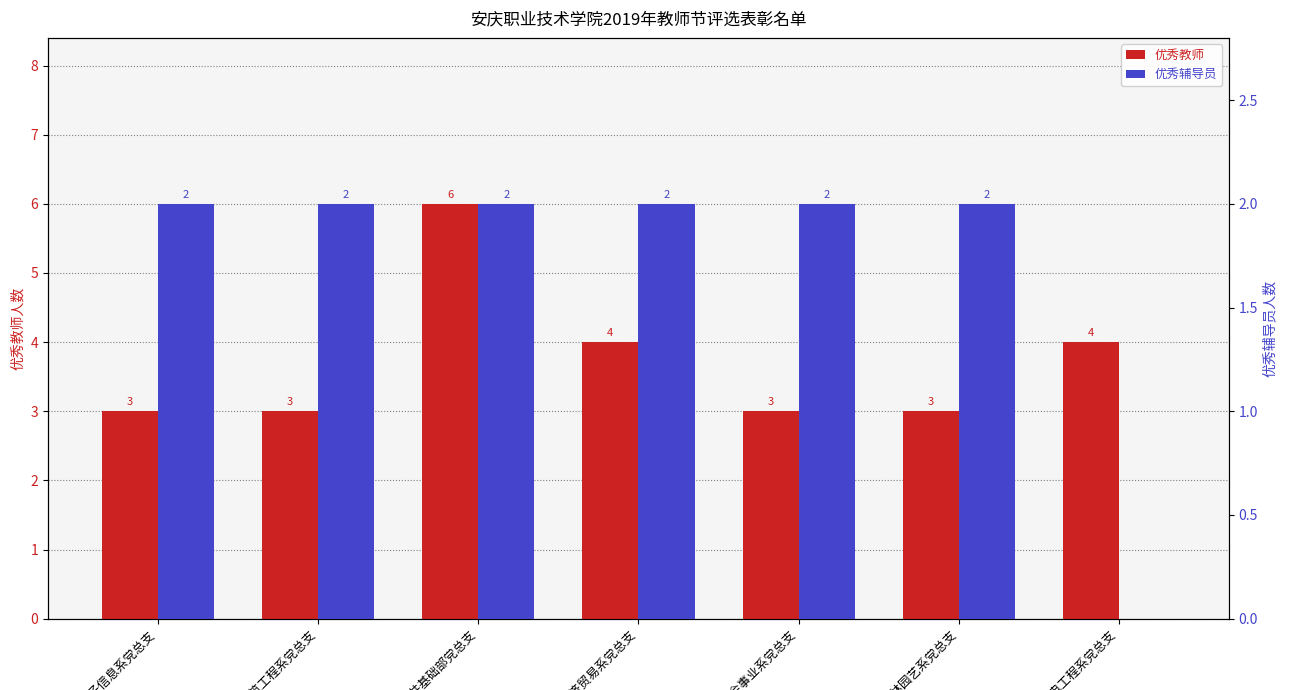

Which series has the largest total across all categories?

优秀教师